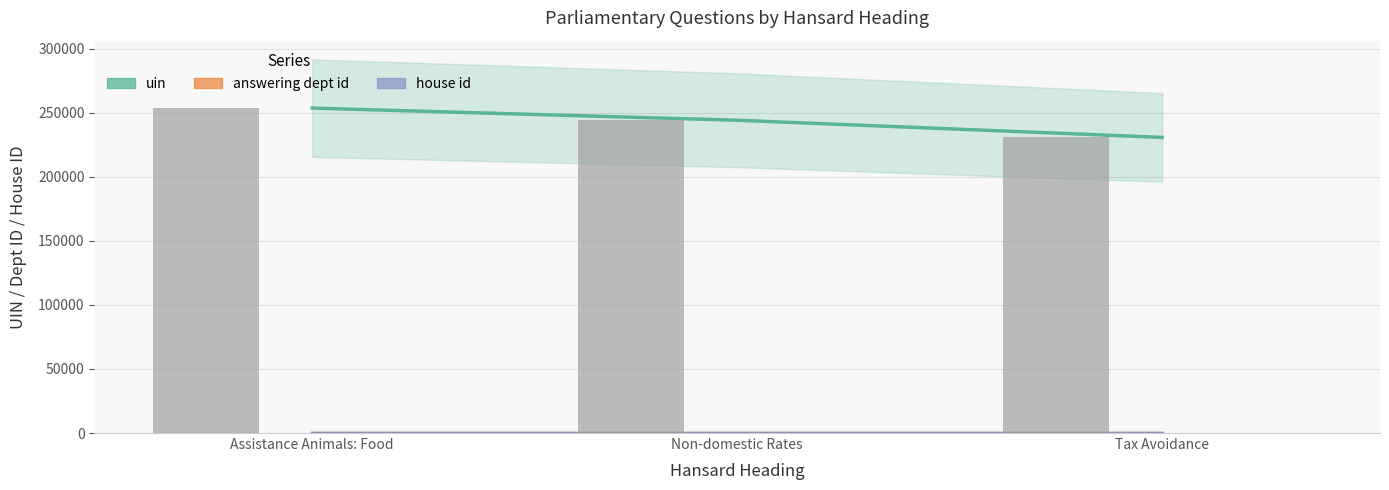

Reading left to right, transcribe all the data shown in this chart.

uin trend: Assistance Animals: Food=253520	Non-domestic Rates=244033	Tax Avoidance=230655
answering dept id trend: Assistance Animals: Food=14	Non-domestic Rates=14	Tax Avoidance=14
house id trend: Assistance Animals: Food=1	Non-domestic Rates=1	Tax Avoidance=1
uin: Assistance Animals: Food=253520	Non-domestic Rates=244033	Tax Avoidance=230655
answering dept id: Assistance Animals: Food=14	Non-domestic Rates=14	Tax Avoidance=14
house id: Assistance Animals: Food=1	Non-domestic Rates=1	Tax Avoidance=1